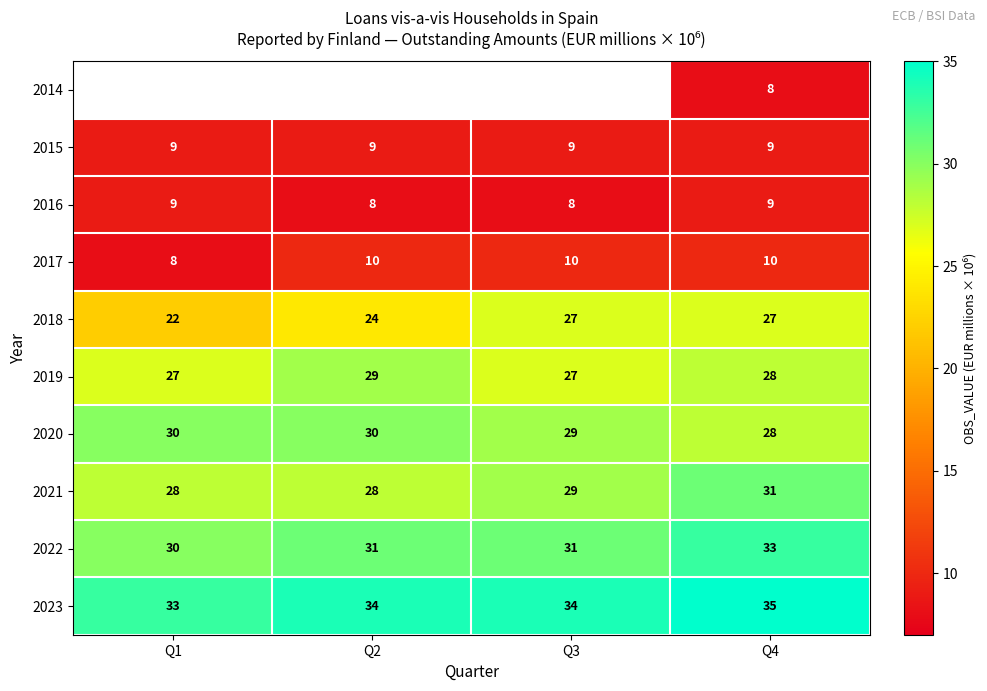

The 2022 series shows 31 at Q2. True or false?

True